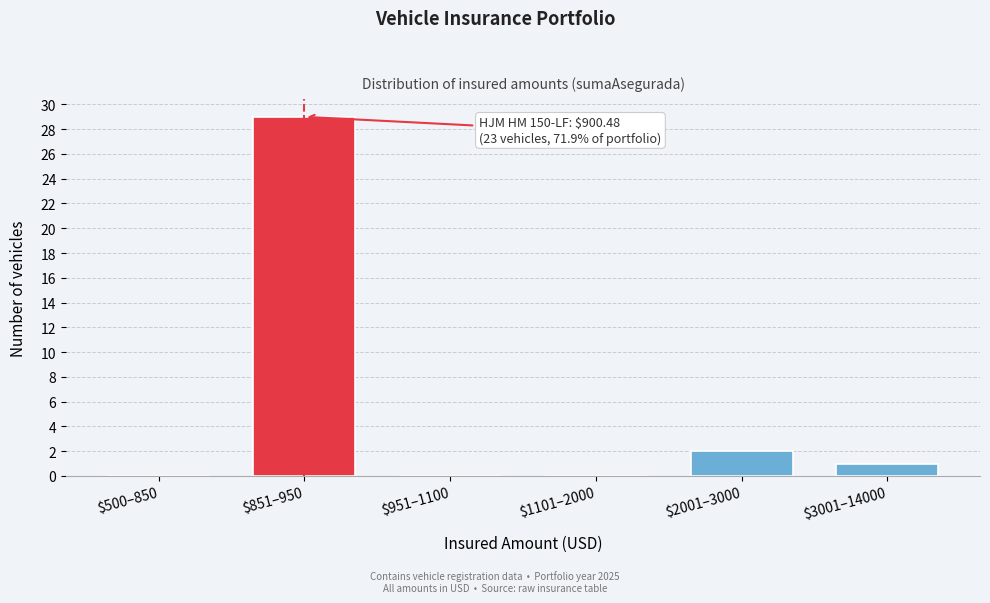

Is it true that the value at $500–850 is -13?

False